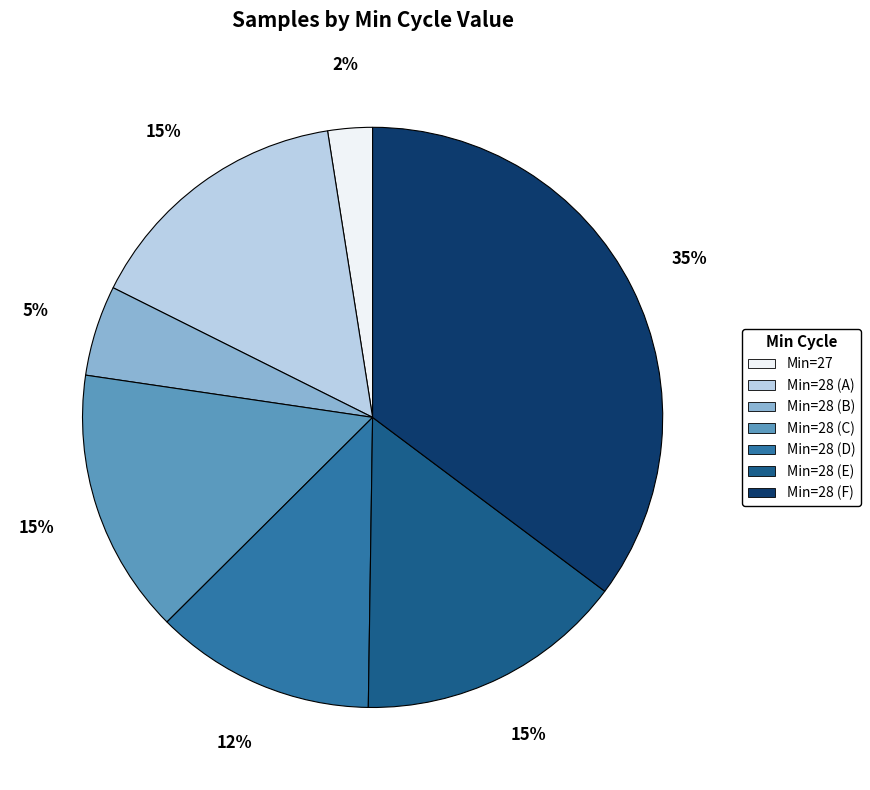

To the nearest percent, what is the difference between the largest and smallest slice percentages?

33%